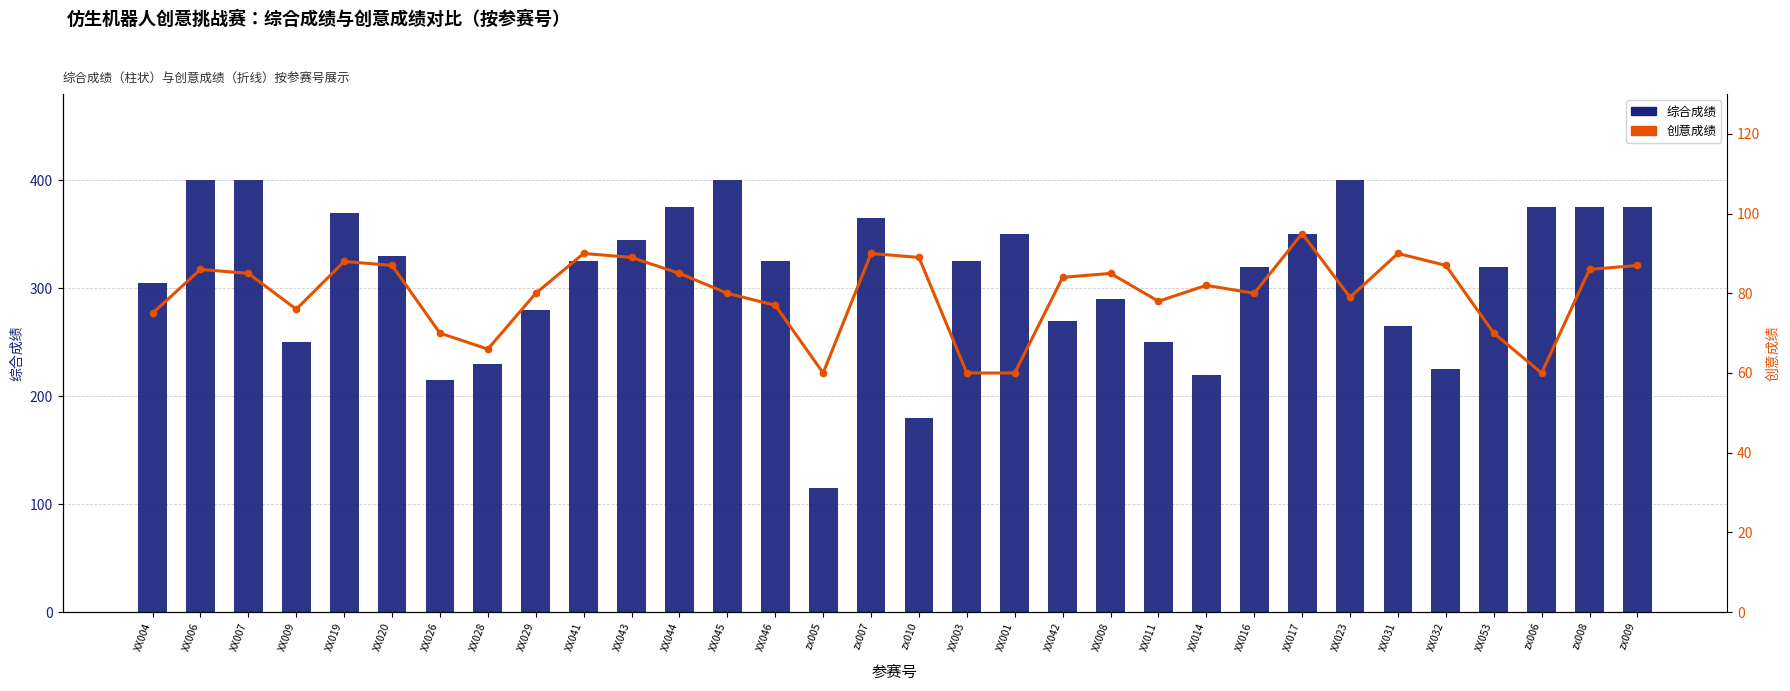

Are the bars grouped side by side (vs. stacked)?

Yes